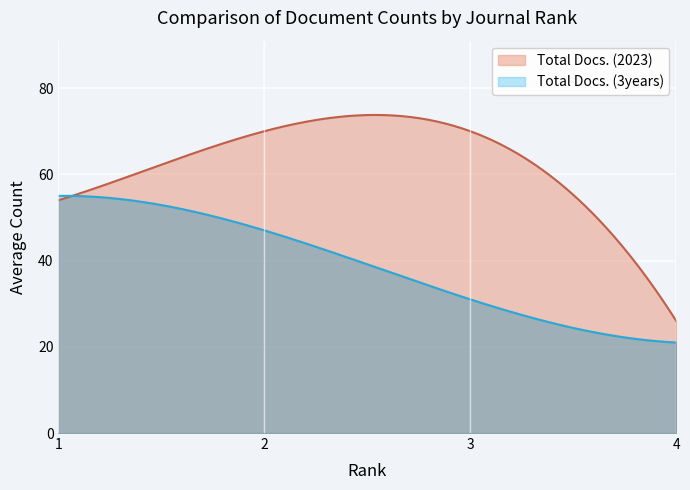

Between which two adjacent categories do Total Docs. (2023) and Total Docs. (3years) first intersect?

1 and 2